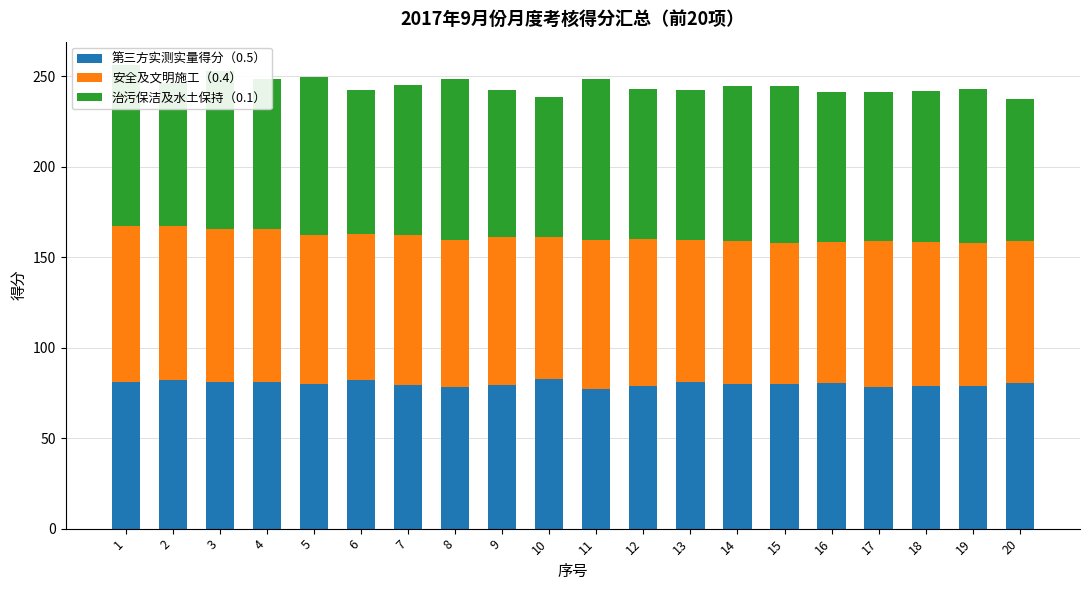

At how many categories does at least one series exceed 85?

9